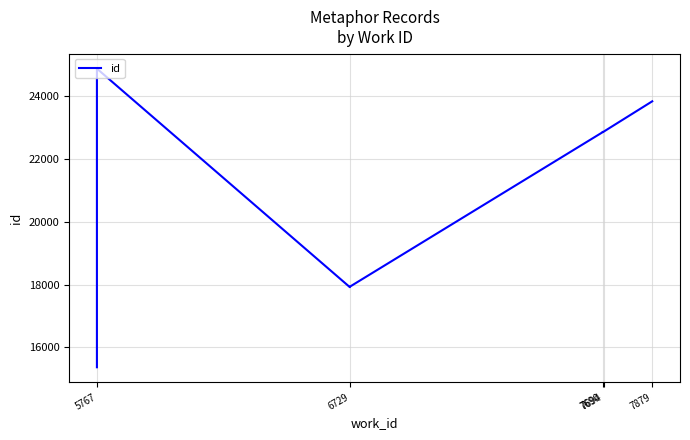

Reading left to right, what are all the values shown in this chart?

15367	24880	24882	17919	17934	22855	22858	22863	22873	23841